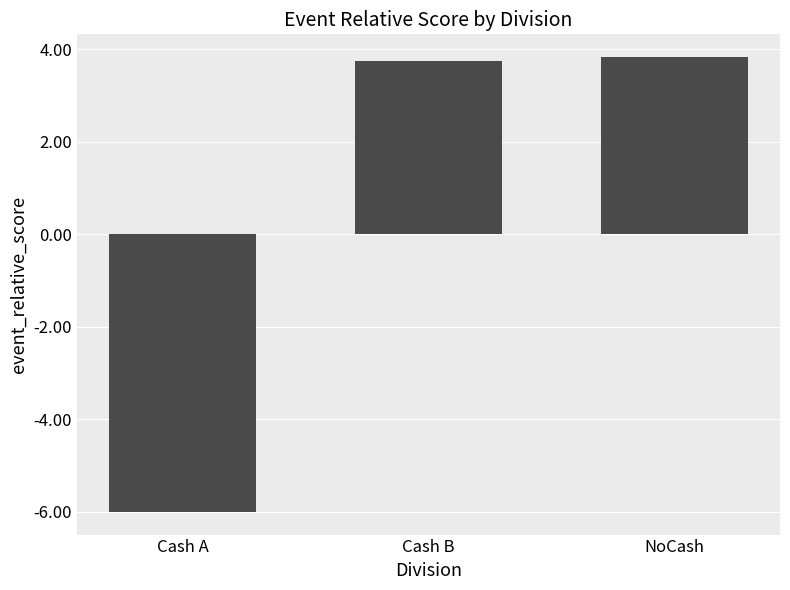

Reading left to right, transcribe all the data shown in this chart.

-6.0	3.8	3.8